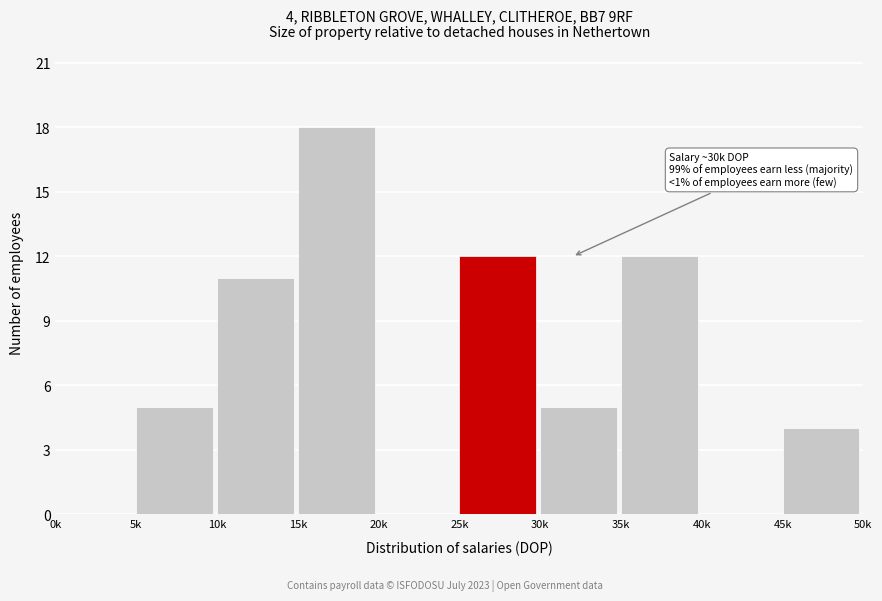

Reading left to right, transcribe all the data shown in this chart.

0k=0	5k=5	10k=11	15k=18	20k=0	25k=12	30k=5	35k=12	40k=0	45k=4